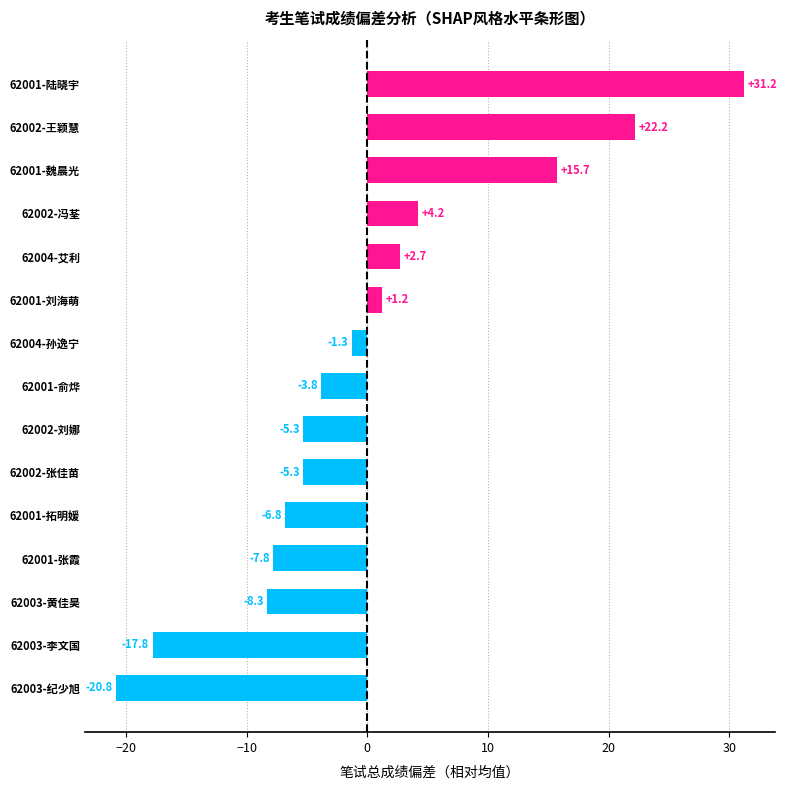

At which label is the value closest to 5?

62002-冯荃